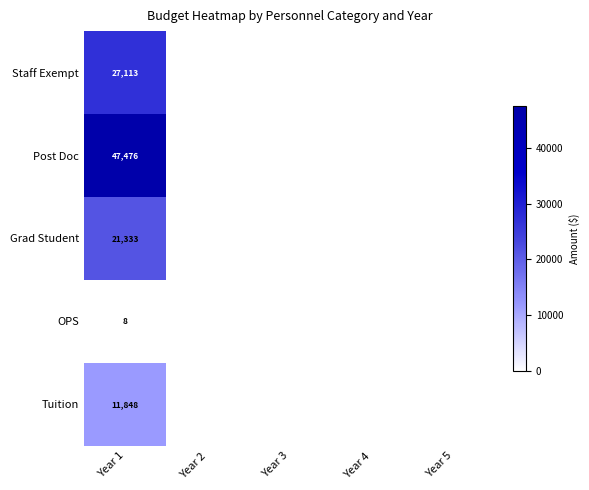

What is the spread (max minus min) of values at Year 1?

47468